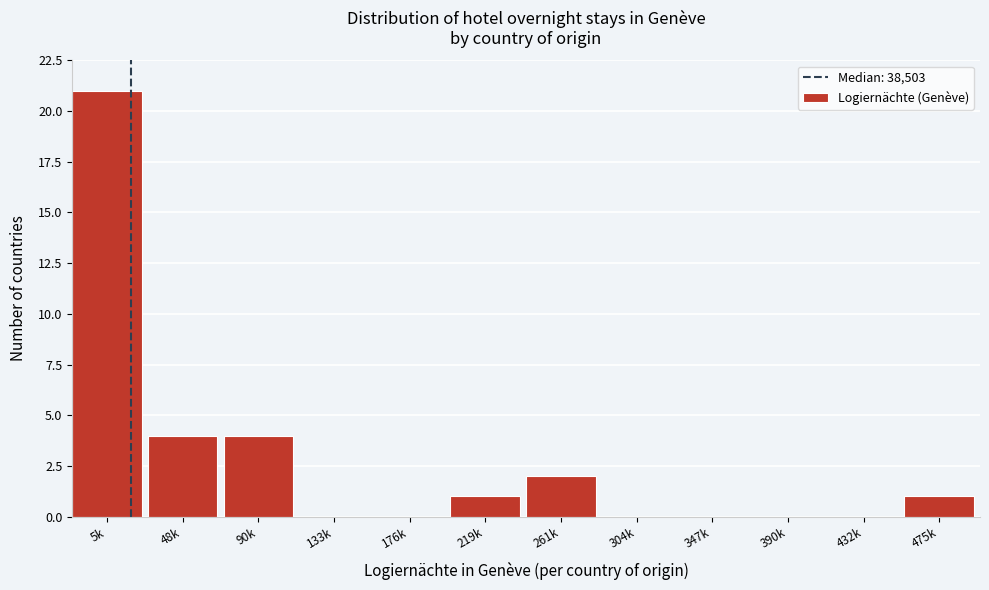

Reading left to right, what are all the values shown in this chart?

5k=21	48k=4	90k=4	133k=0	176k=0	219k=1	261k=2	304k=0	347k=0	390k=0	432k=0	475k=1